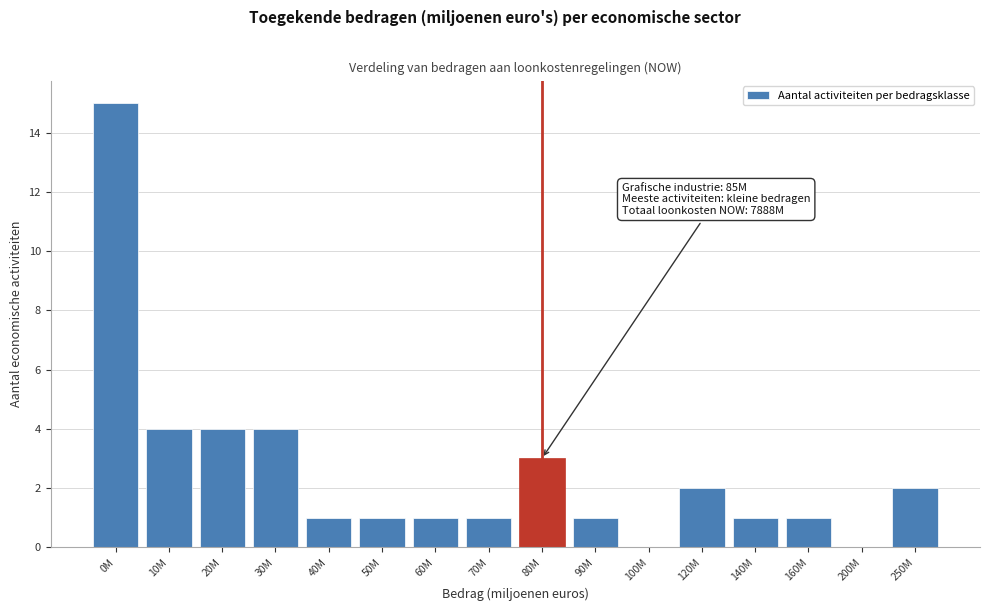

Reading right to left, list all the values displayed in this chart.

250M=2	200M=0	160M=1	140M=1	120M=2	100M=0	90M=1	80M=3	70M=1	60M=1	50M=1	40M=1	30M=4	20M=4	10M=4	0M=15